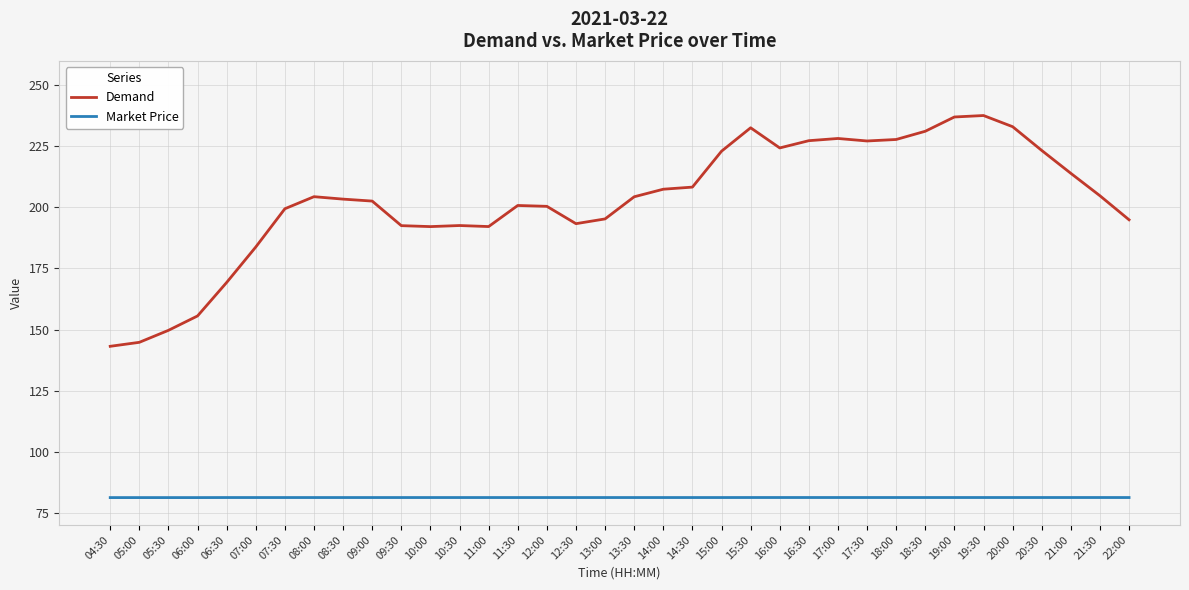

What position from the left is 17:00?

26